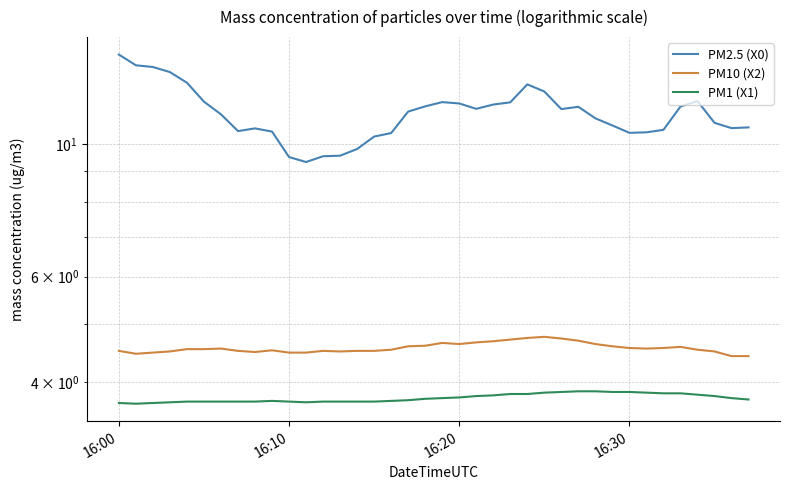

The PM2.5 (X0) series shows 6.7 at 27. True or false?

False